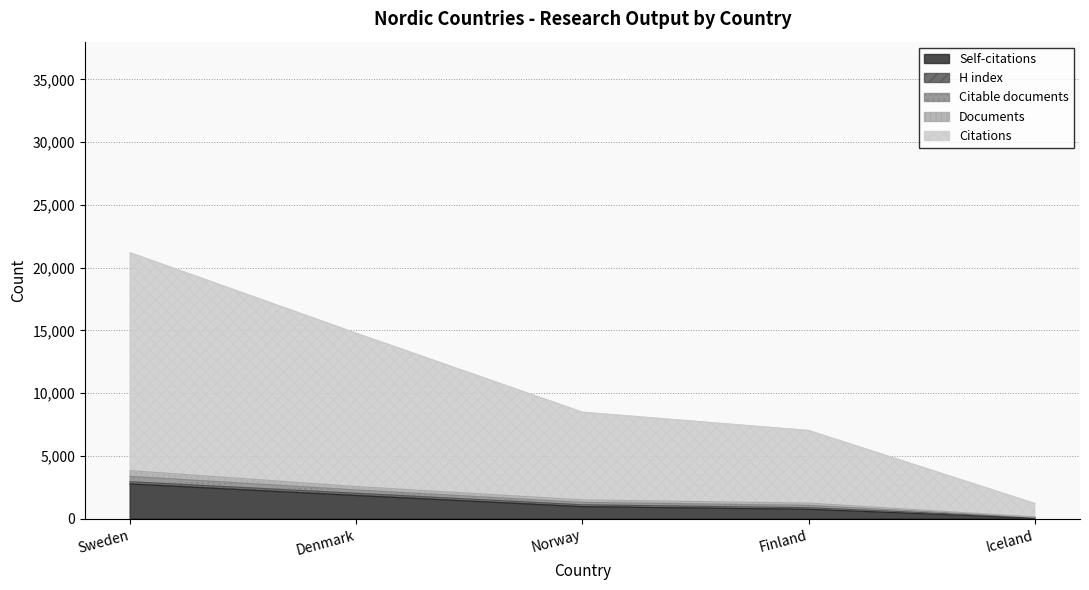

True or false: Self-citations has more than 2 interior local peaks.

False